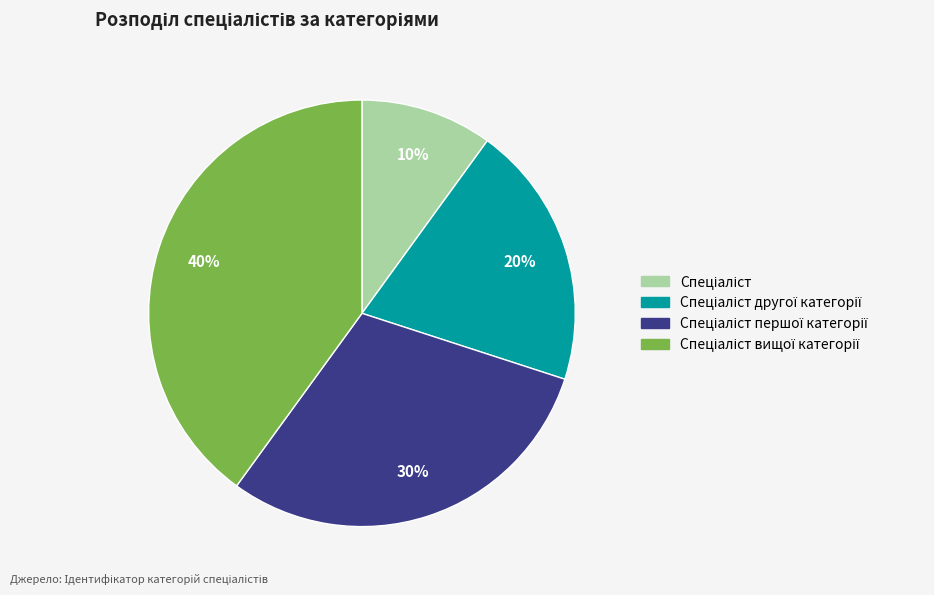

Is there any slice that represents more than half of the pie?

No